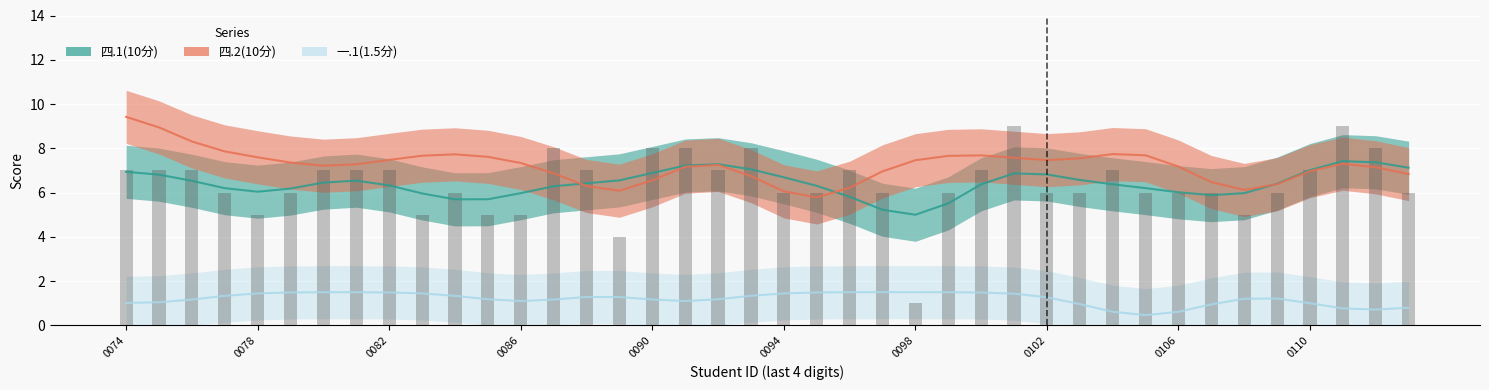

Between 2023100102 and 2023100109, which is larger?

2023100102